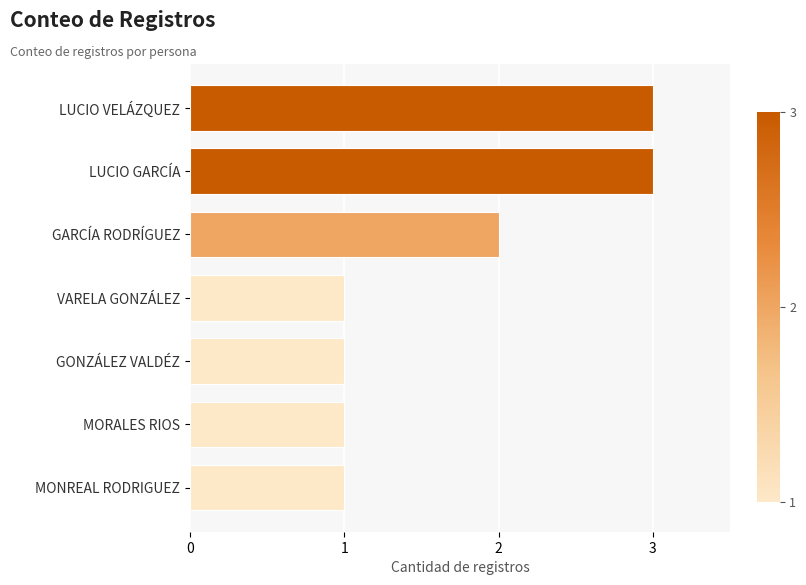

What is the value of the 4th bar from the top?

1